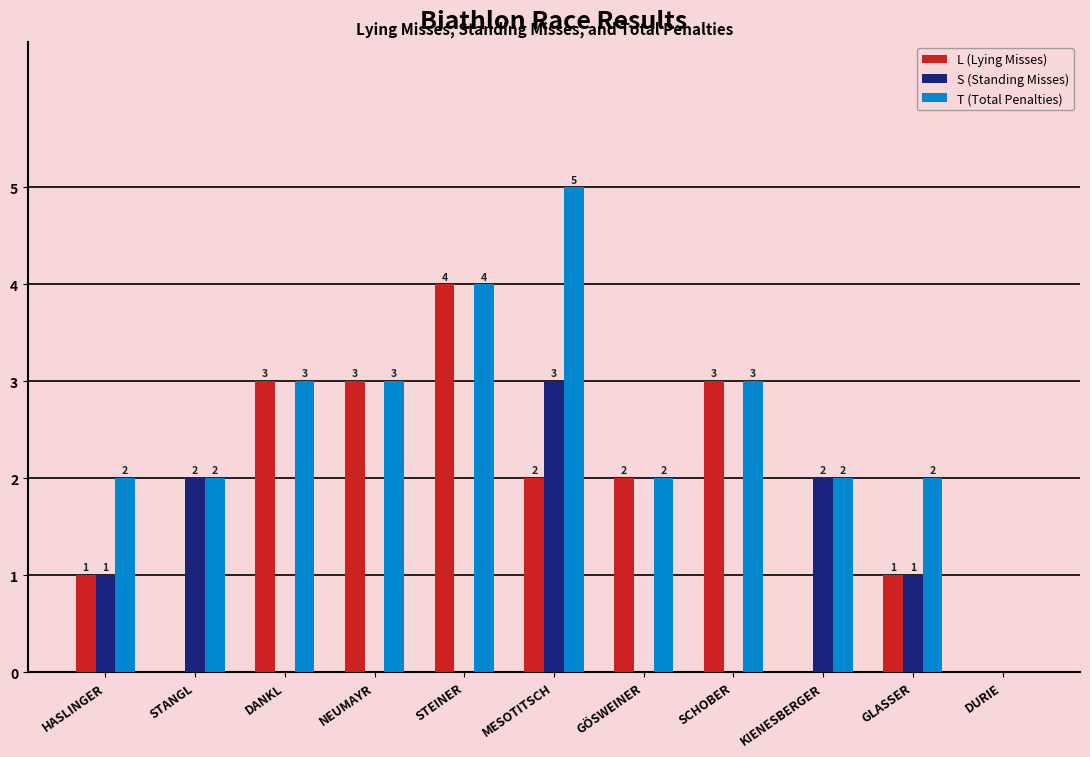

What is the sum of the T (Total Penalties) values at STEINER and DANKL?

7